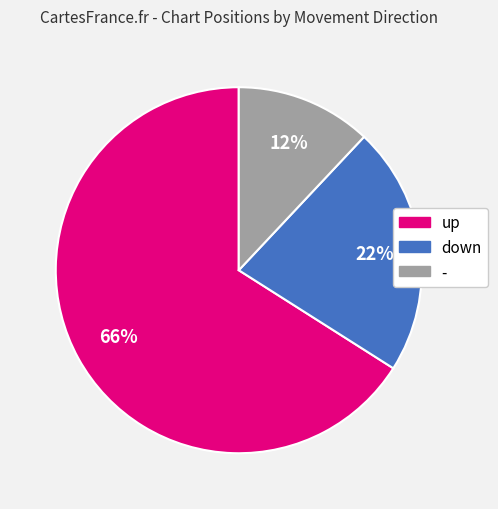

Which has a higher value, - or down?

down